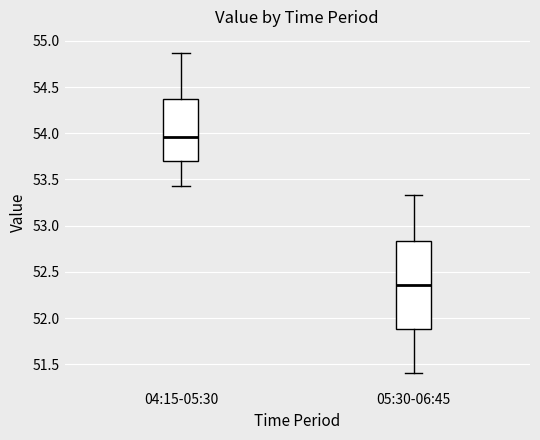

Which box's median line is the highest?

04:15-05:30